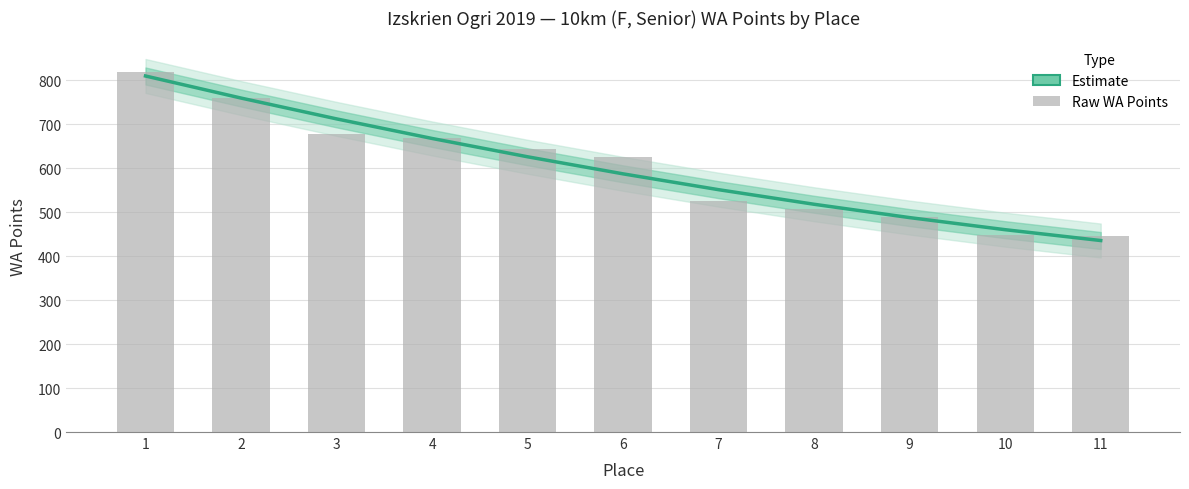

Approximately how many times larger is the value at 3 compared to 7?

1.3